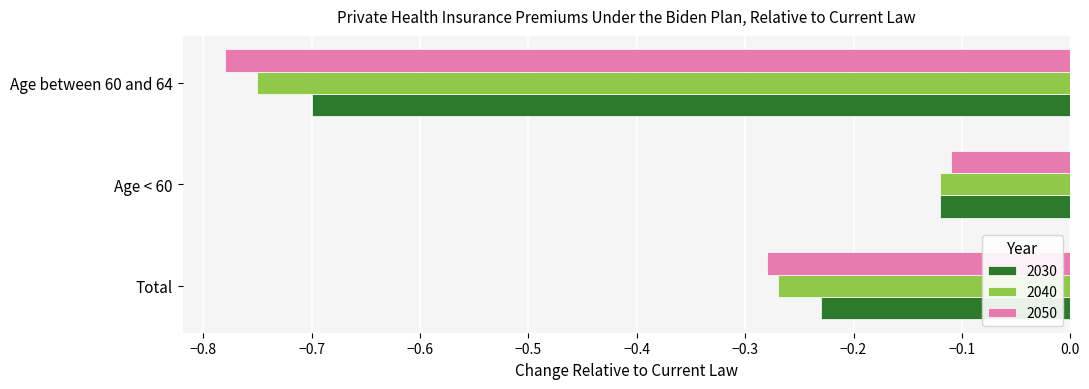

What is the difference between the maximum and minimum values in the 2040 series?

0.6